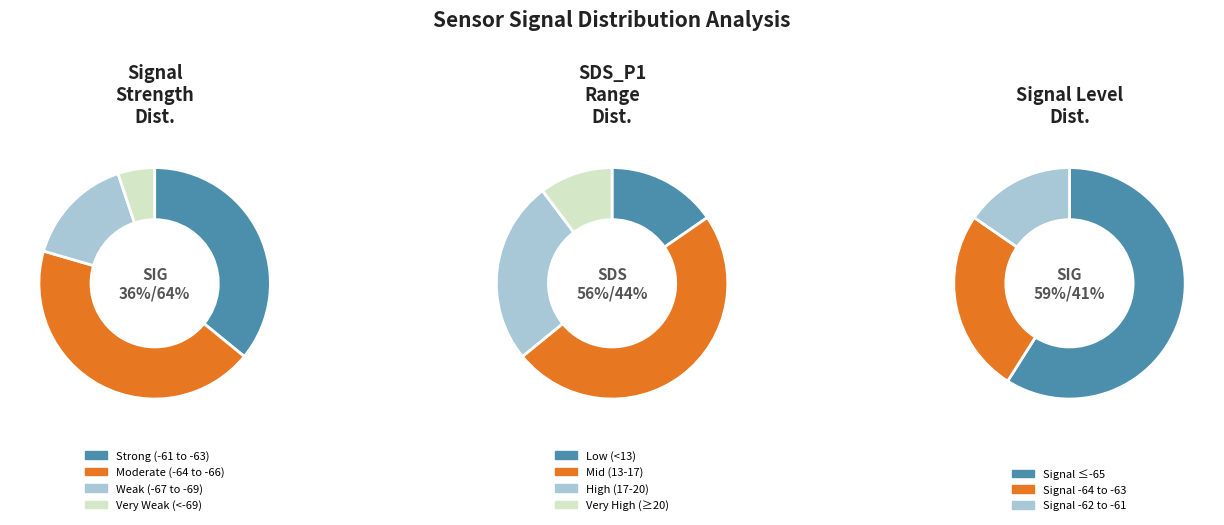

Is it true that 25 is 3% of the pie?

True